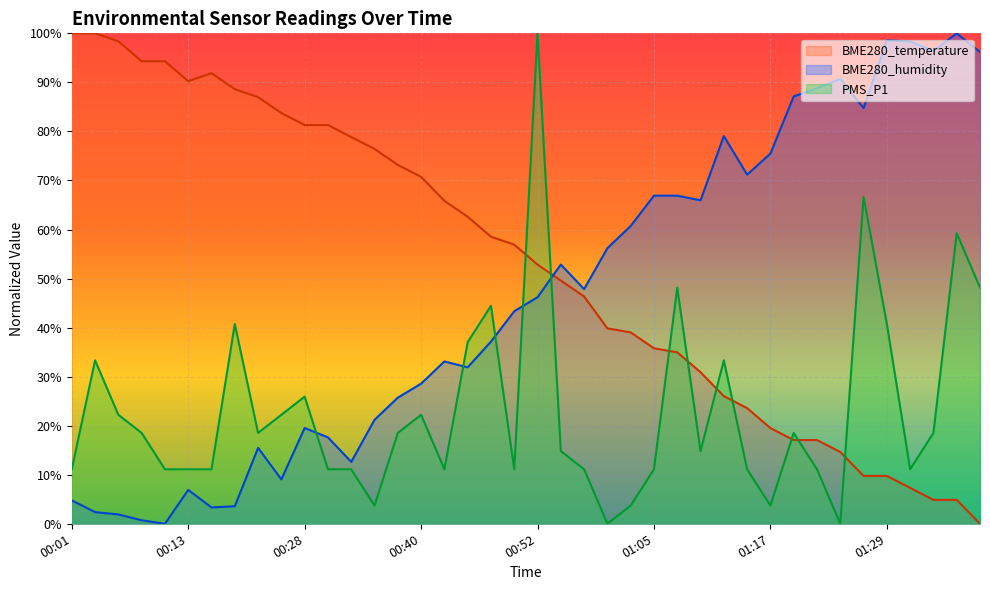

True or false: BME280_humidity has a value of 6.9 at 00:13.

True